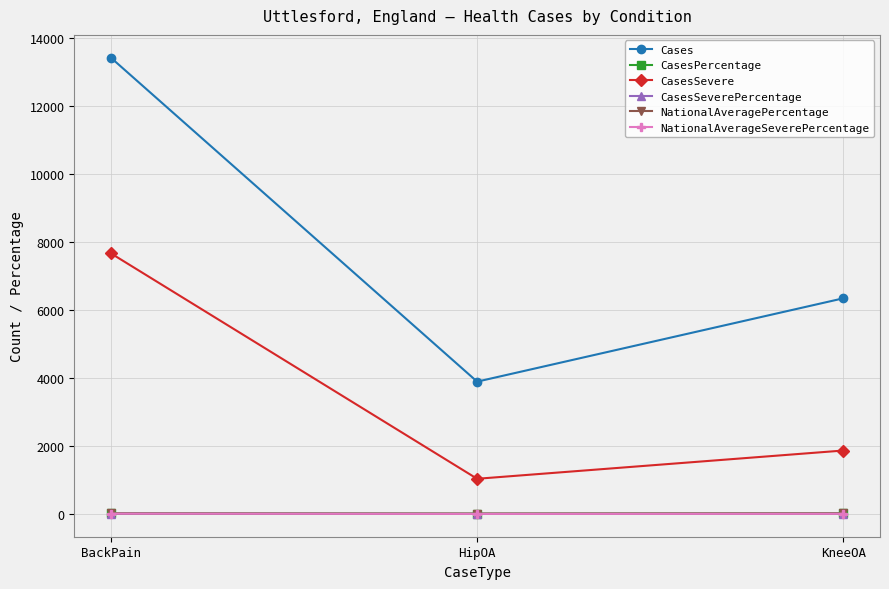

How many lines are shown in the chart?

6